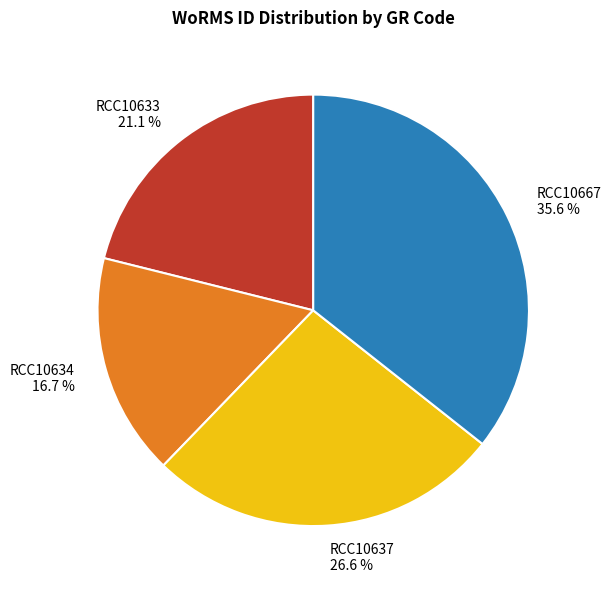

To the nearest percent, what portion does RCC10634 represent?

17%